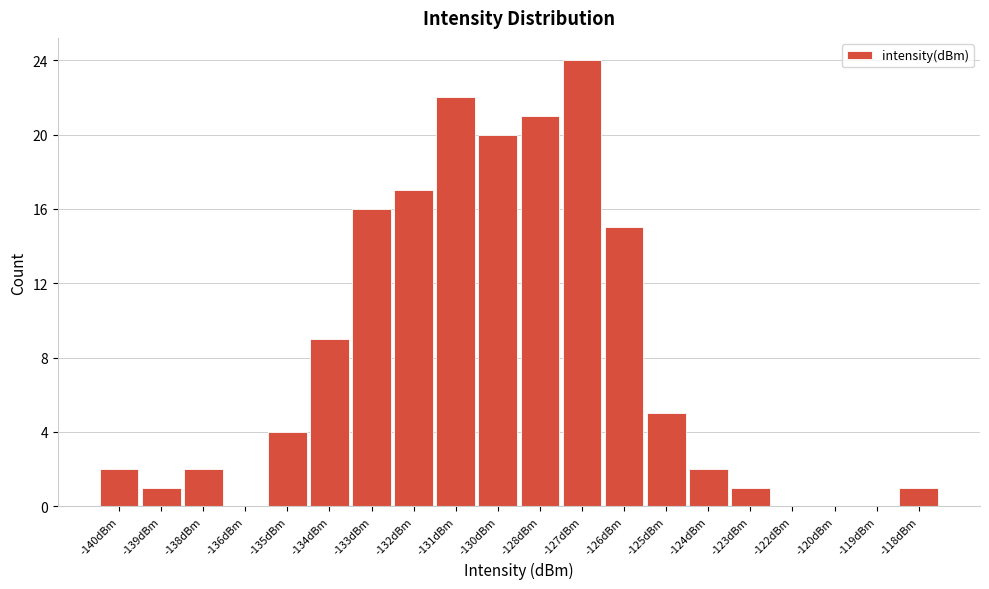

Reading left to right, transcribe all the data shown in this chart.

-140dBm=2	-139dBm=1	-138dBm=2	-136dBm=0	-135dBm=4	-134dBm=9	-133dBm=16	-132dBm=17	-131dBm=22	-130dBm=20	-128dBm=21	-127dBm=24	-126dBm=15	-125dBm=5	-124dBm=2	-123dBm=1	-122dBm=0	-120dBm=0	-119dBm=0	-118dBm=1